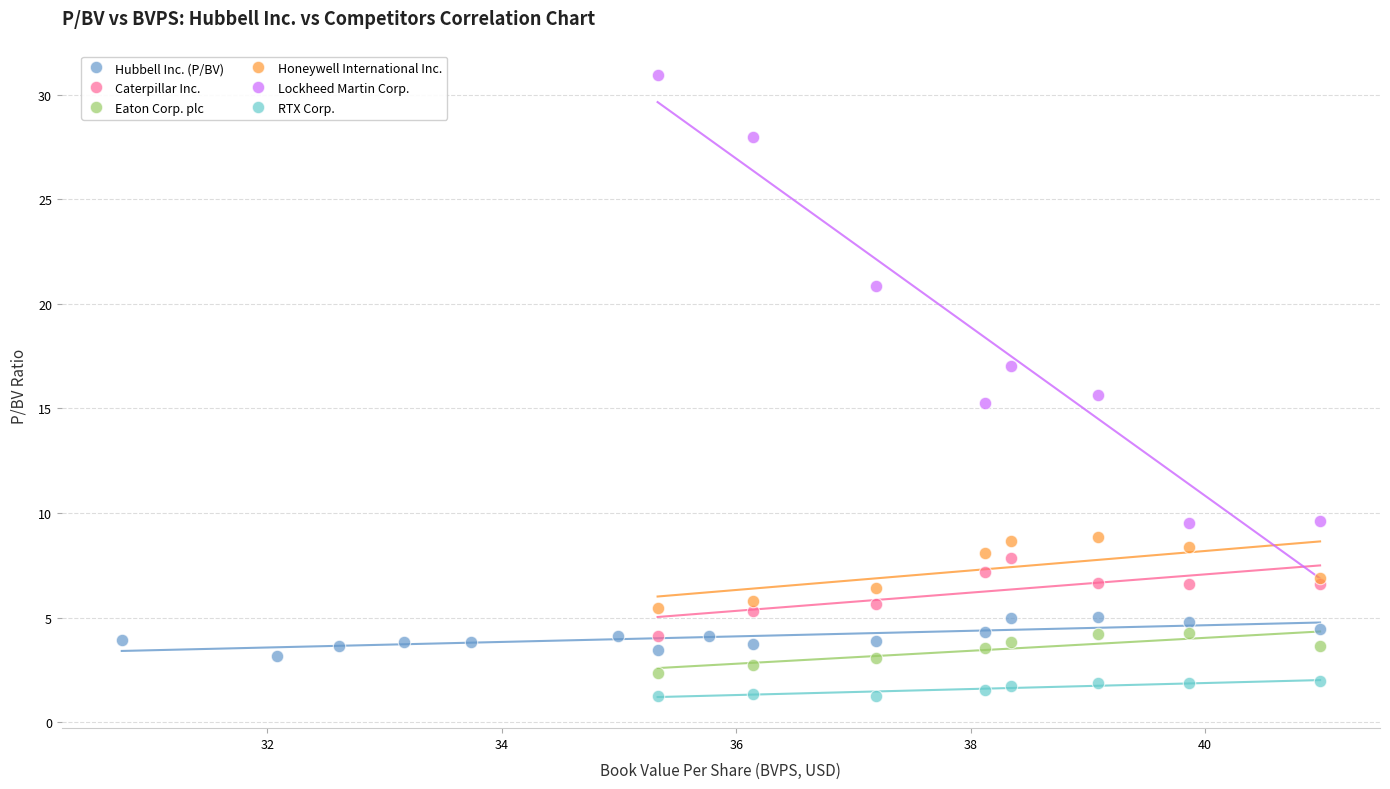

Which series reaches the maximum Y coordinate?

Lockheed Martin Corp.